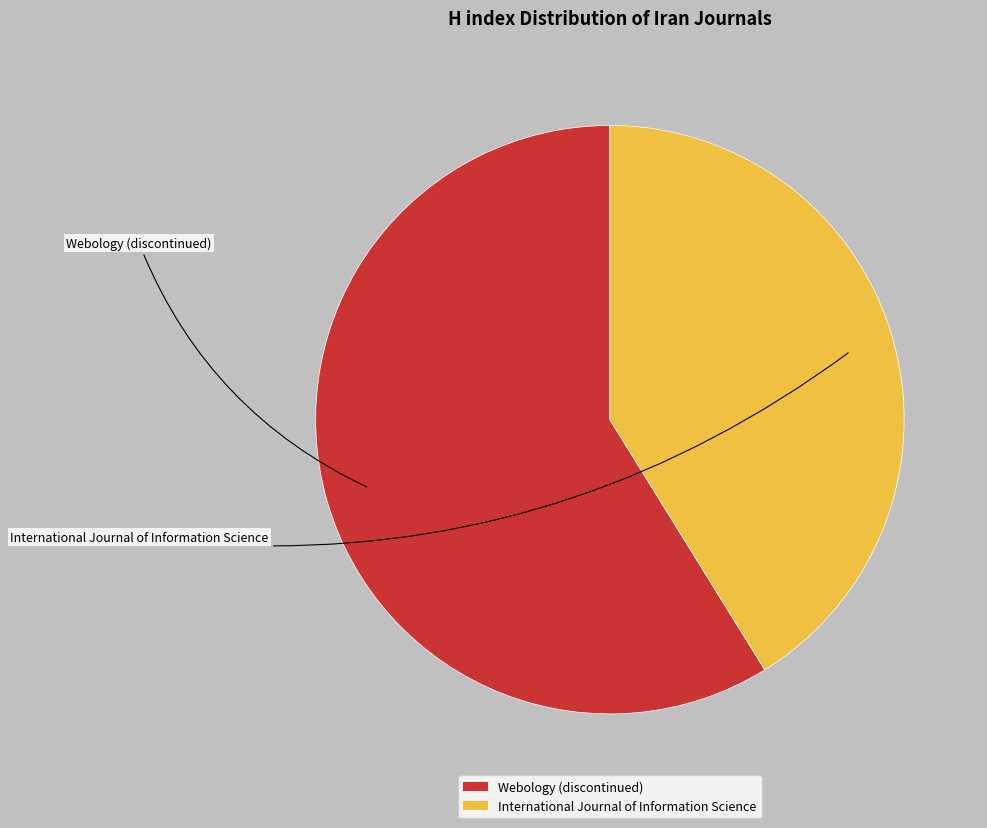

What is the majority slice?

Webology (discontinued)